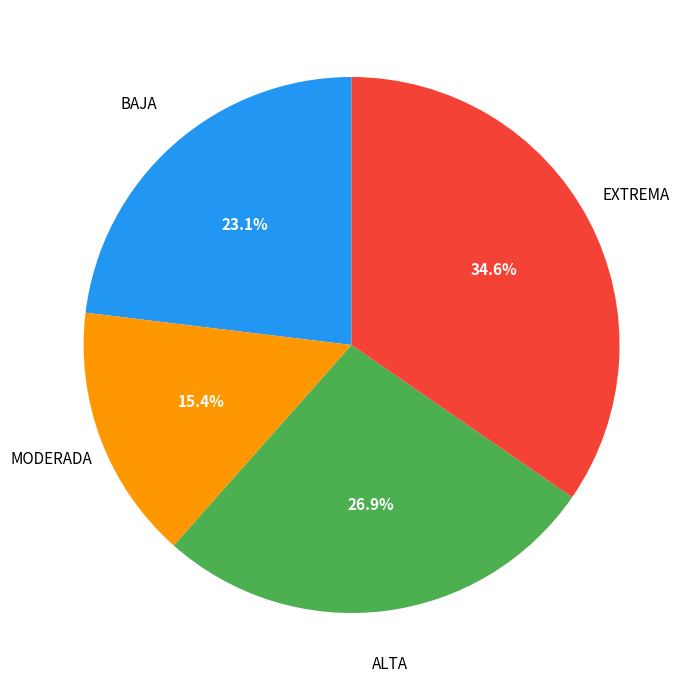

Is there a majority slice in this chart?

No